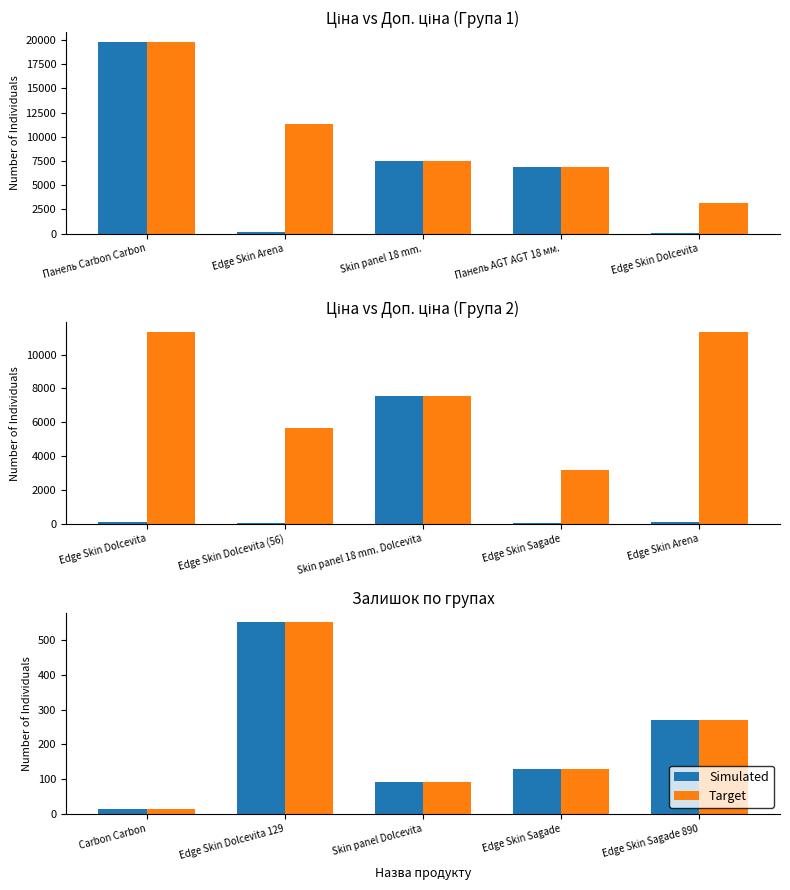

How many values in the Target series are below 130?

2